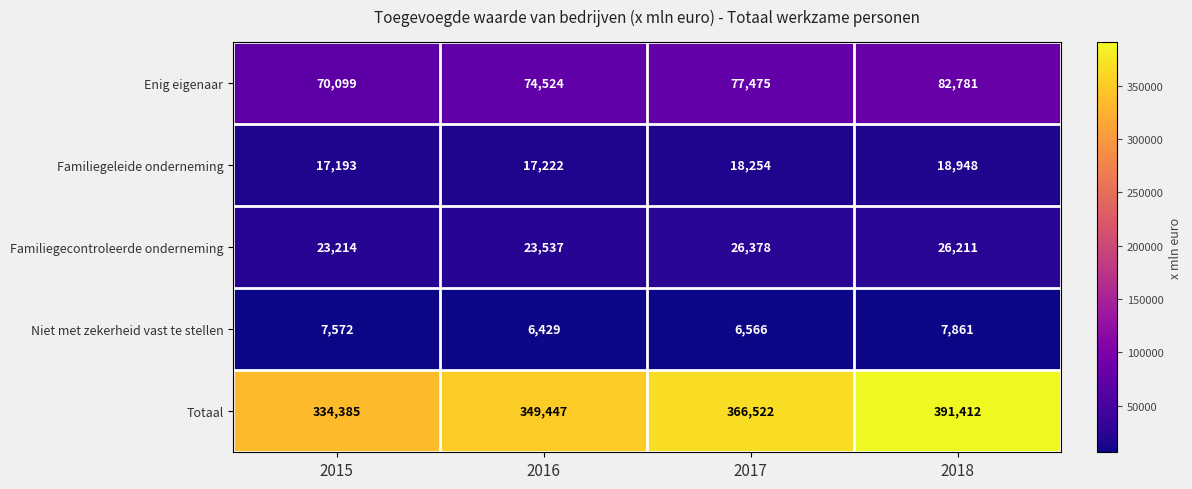

Which series has the largest total across all categories?

Totaal